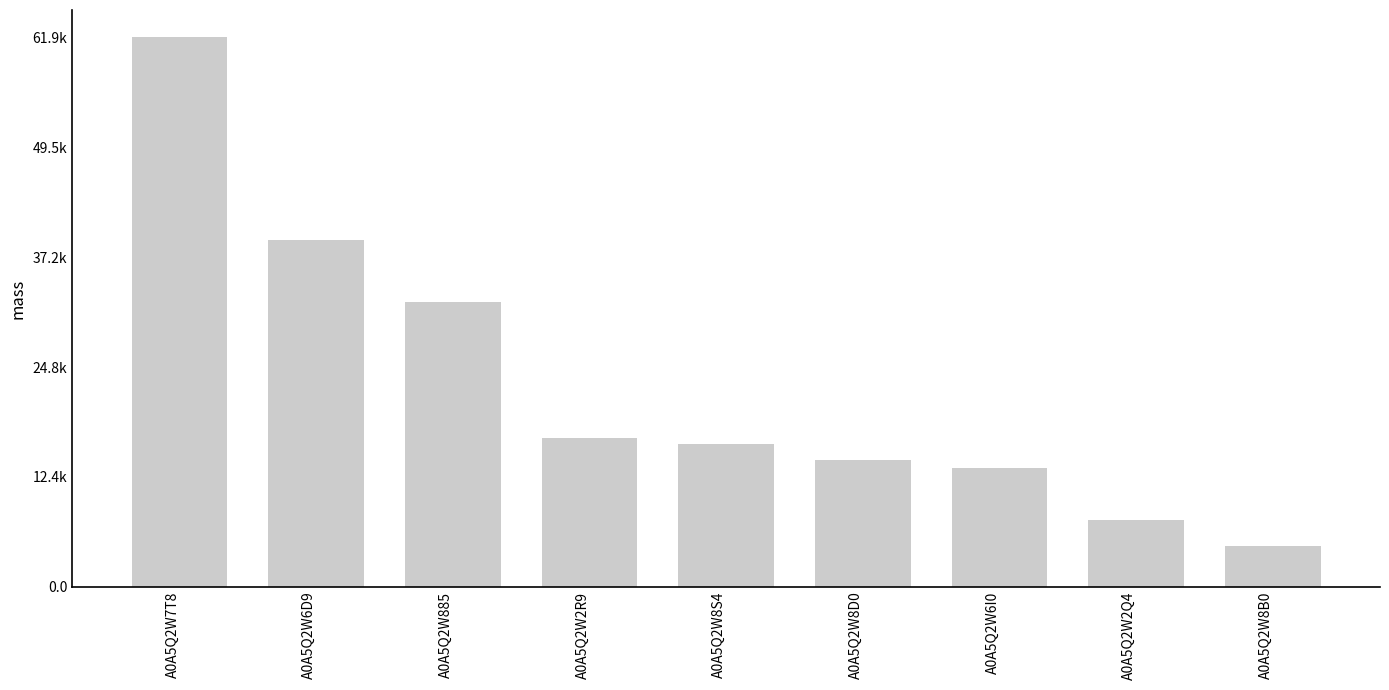

At which label does the data first exceed 16079?

A0A5Q2W7T8